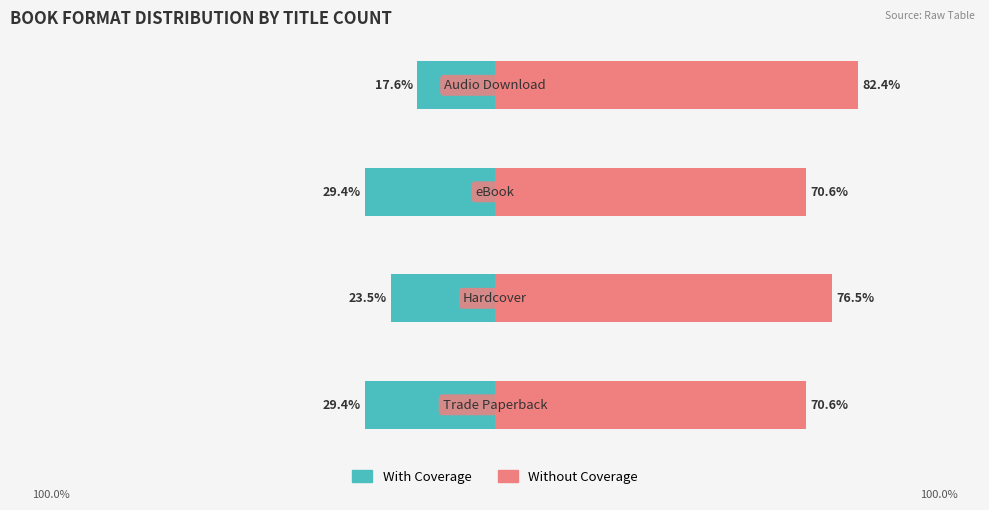

Reading left to right, transcribe all the data shown in this chart.

With Coverage: -29.4	-23.5	-29.4	-17.6
Without Coverage: 70.6	76.5	70.6	82.4